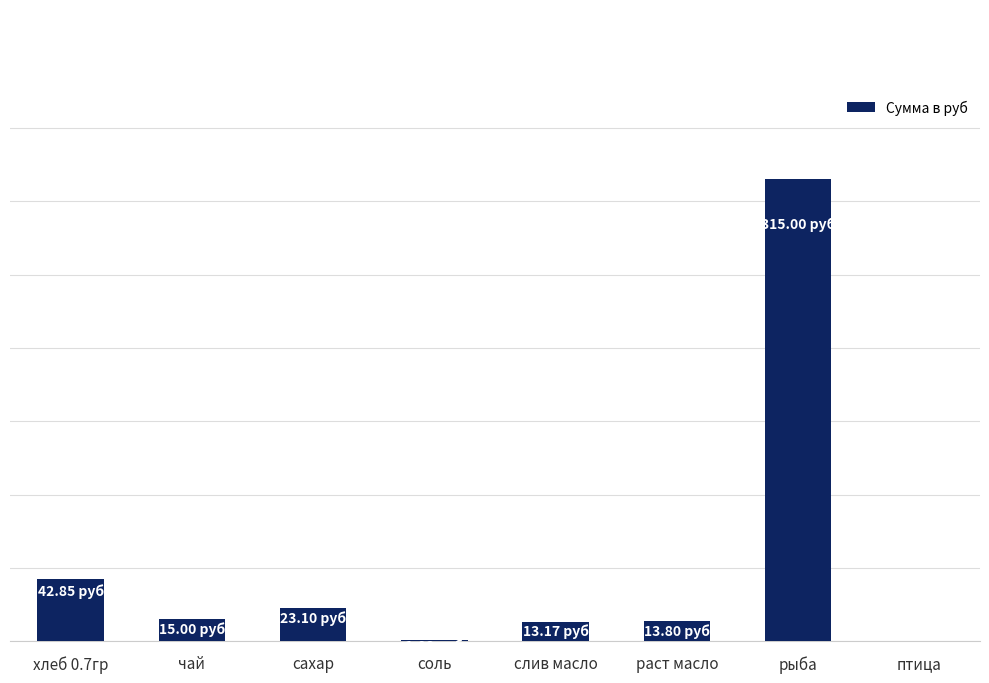

List the labels in order of value, smallest first.

птица, соль, слив масло, раст масло, чай, сахар, хлеб 0.7гр, рыба